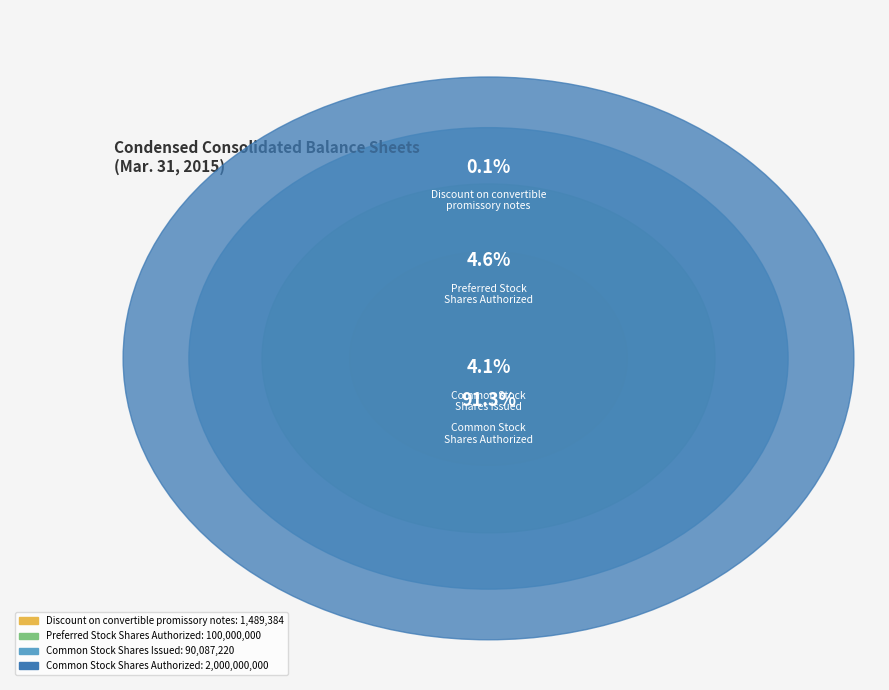

Is it true that Common Stock
Shares Issued is 1% of the pie?

False